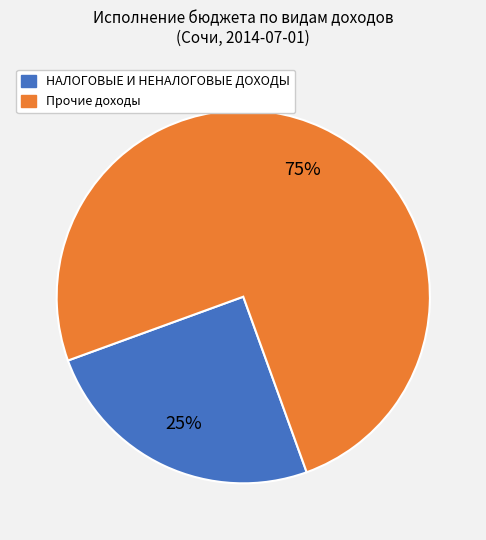

Is there any slice that represents more than half of the pie?

Yes